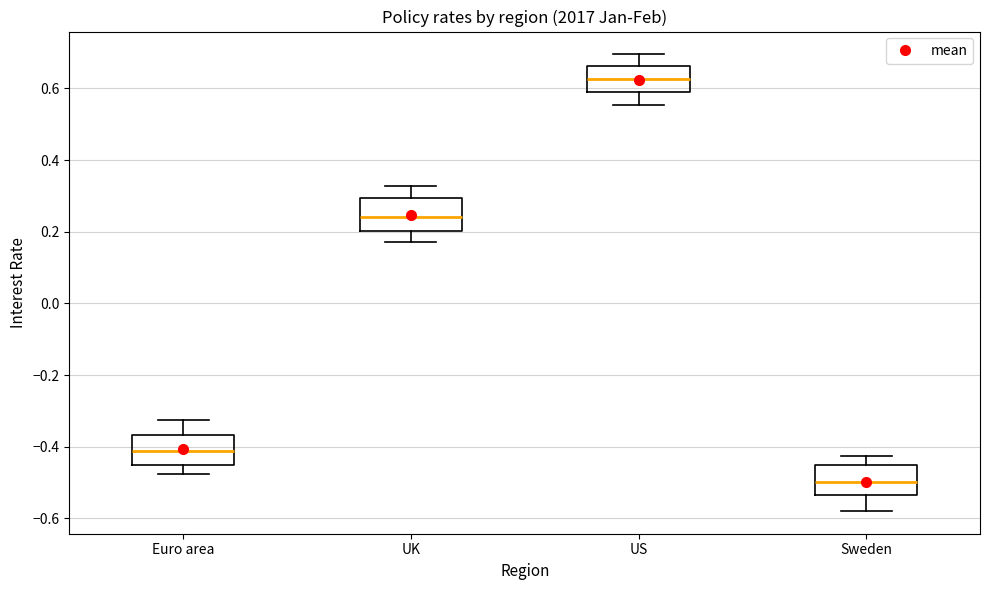

Which box's median line is the lowest?

Sweden